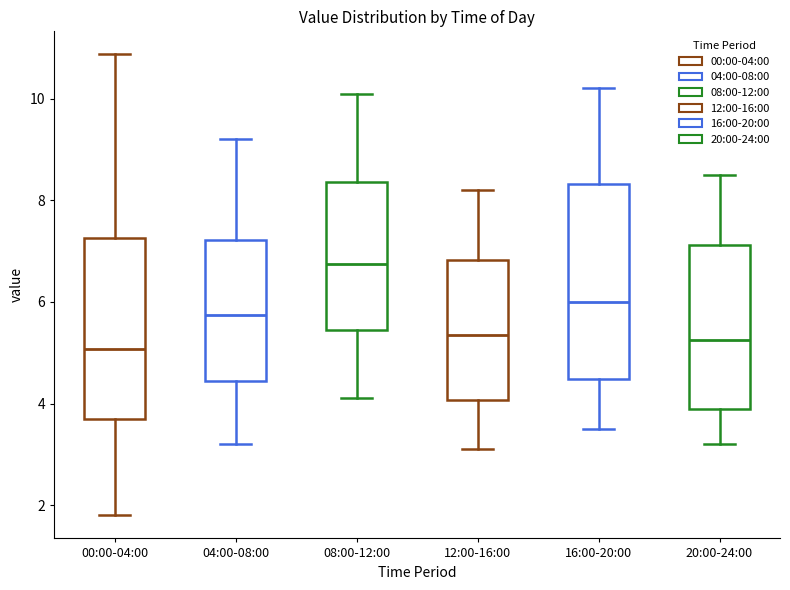

Which box is the tallest, from its lower edge to its upper edge?

16:00-20:00